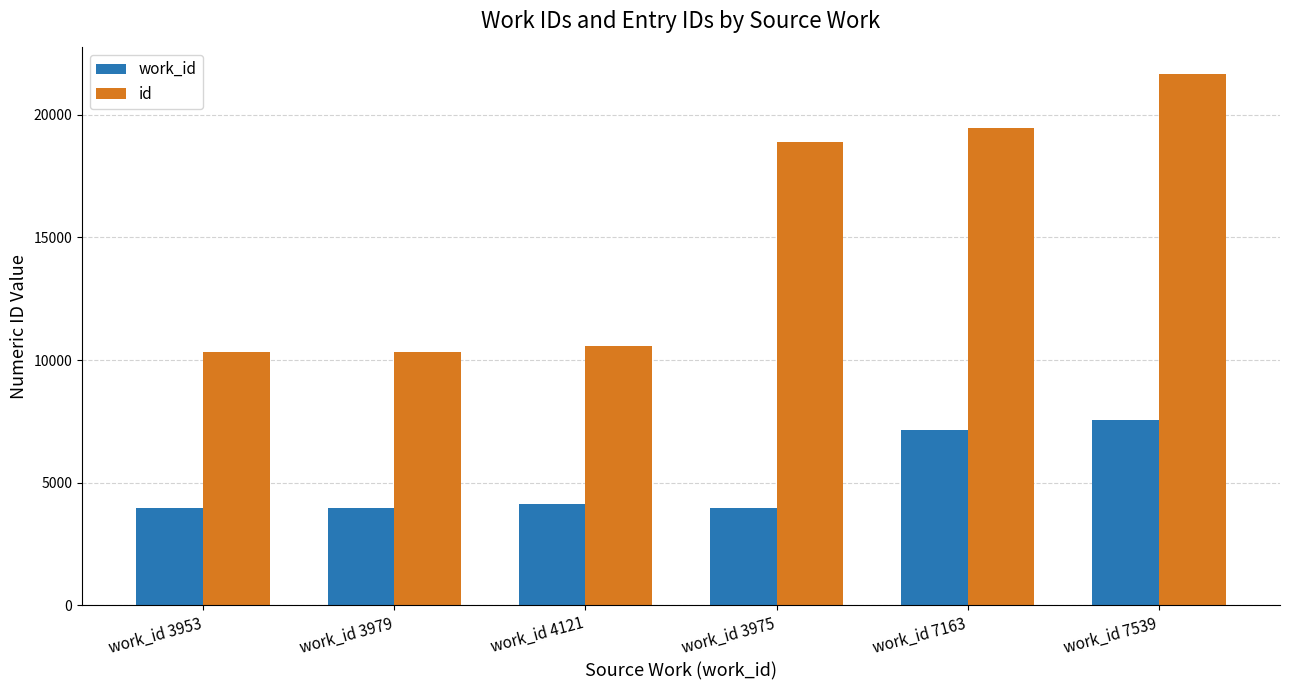

The work_id series shows 4121 at work_id 4121. True or false?

True